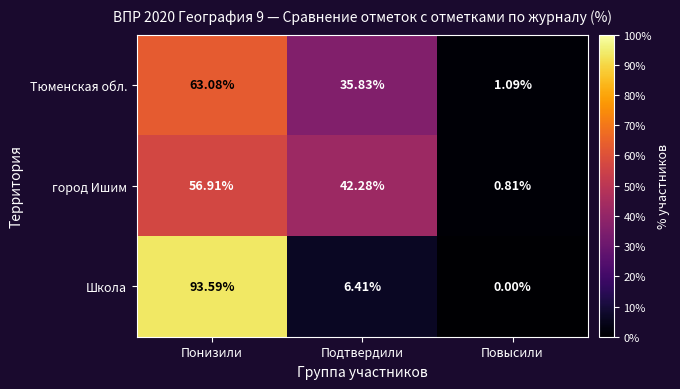

Which series has the widest spread of values?

Школа